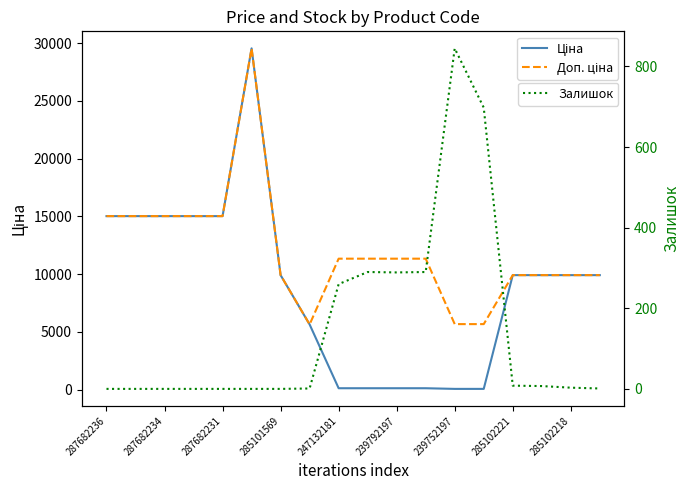

True or false: Залишок and Доп. ціна intersect in this chart.

False